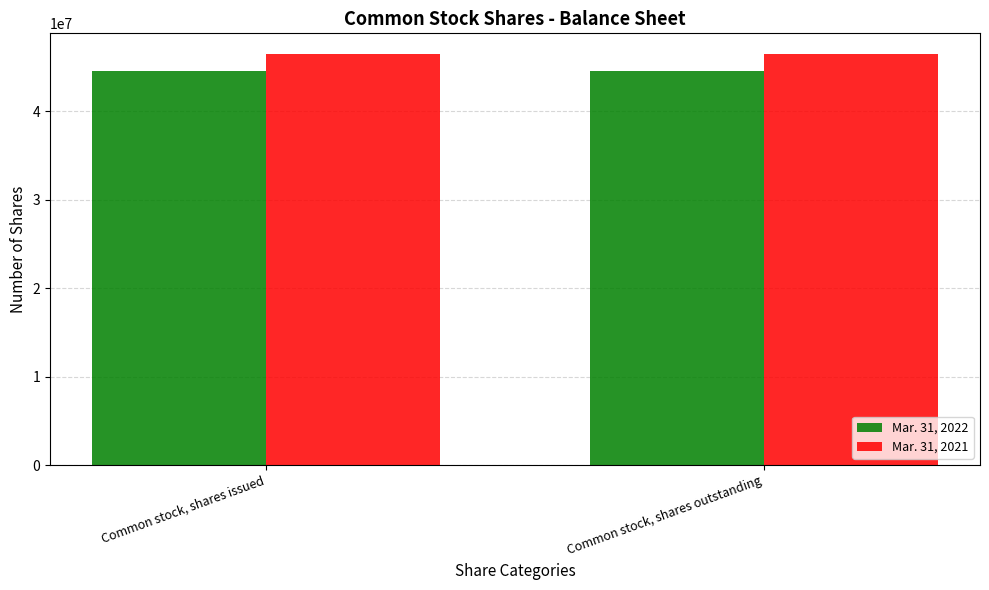

Which series has the largest total across all categories?

Mar. 31, 2021